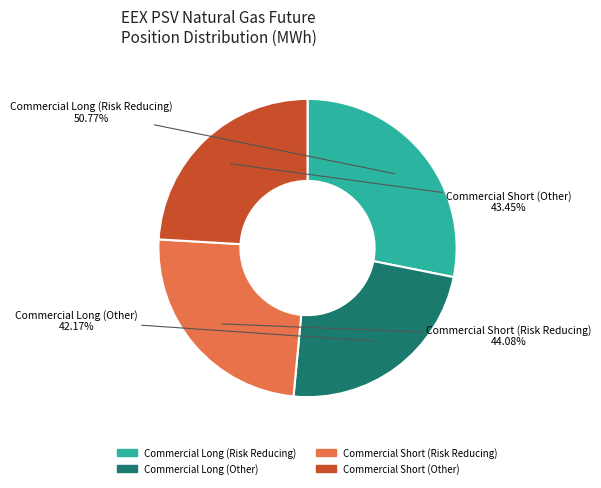

Rank the categories by value from highest to lowest.

Commercial Long (Risk Reducing), Commercial Short (Risk Reducing), Commercial Short (Other), Commercial Long (Other)